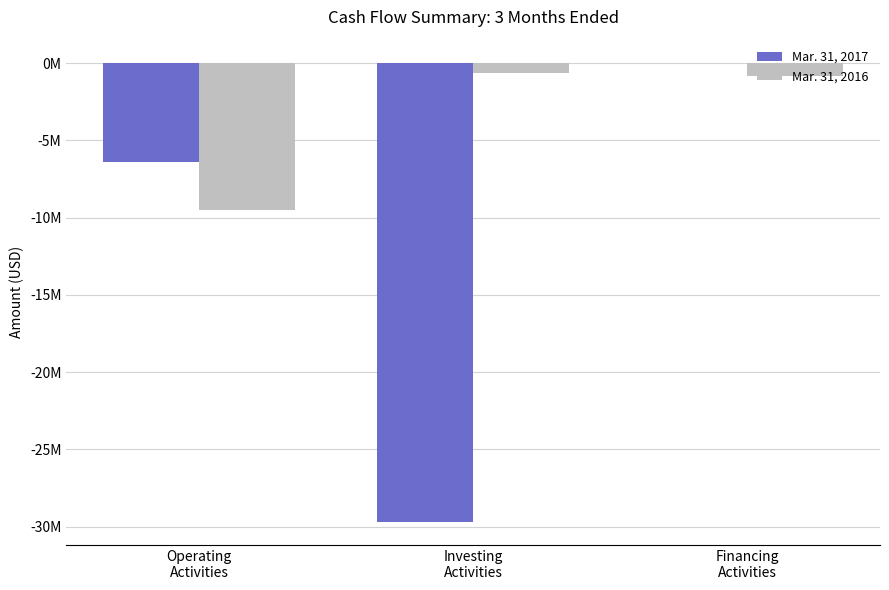

Rank the series at Investing
Activities from highest to lowest value.

Mar. 31, 2016, Mar. 31, 2017